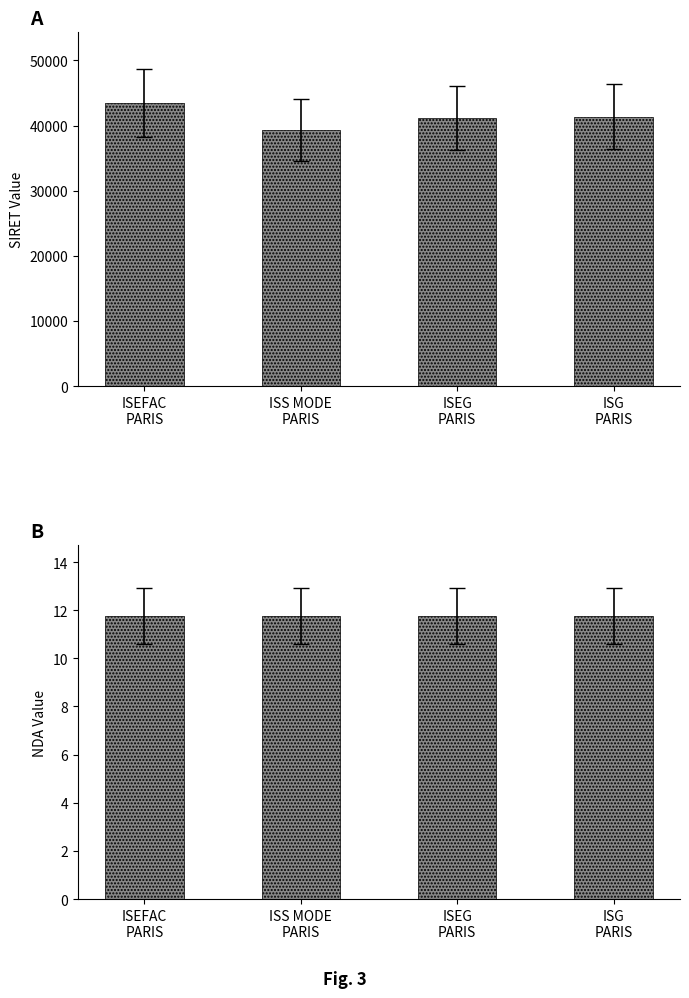

How many bars are there in total?

8